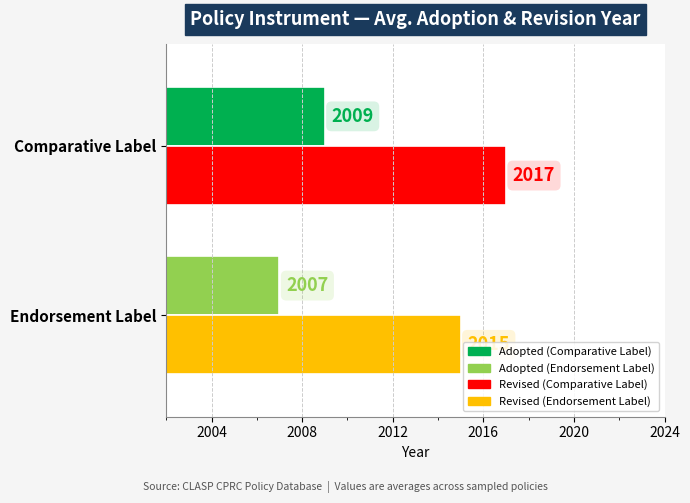

Is it true that Adopted equals 3 at Endorsement Label?

False